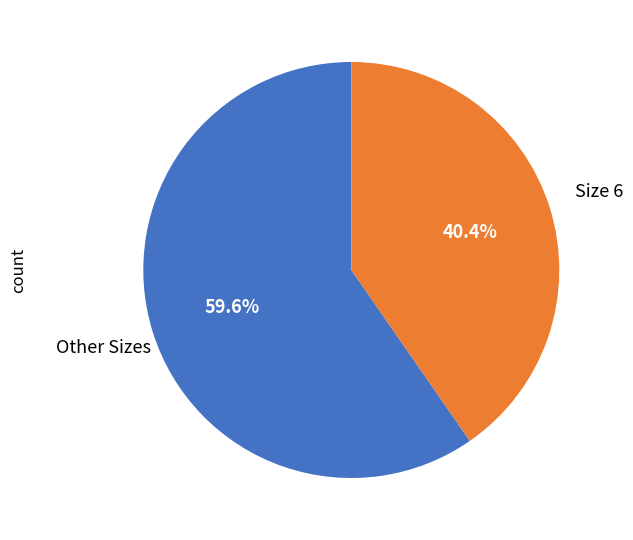

Is there any slice that represents more than half of the pie?

Yes